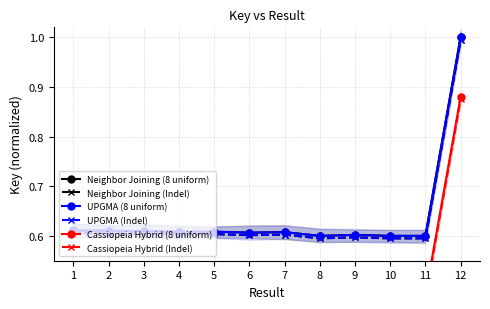

True or false: Neighbor Joining (8 uniform) and Cassiopeia Hybrid (8 uniform) cross at least once.

False